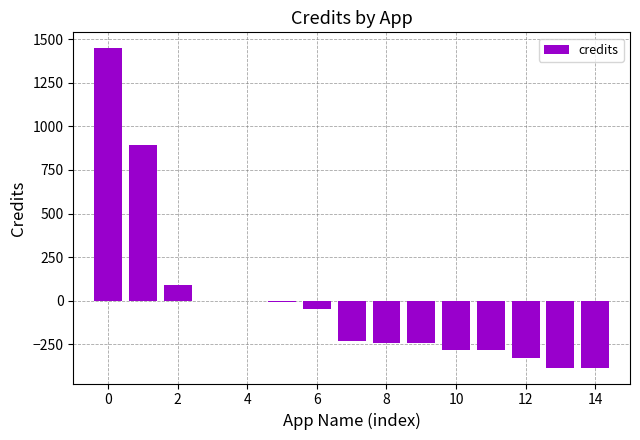

What is the maximum value shown in the chart?

1447.8